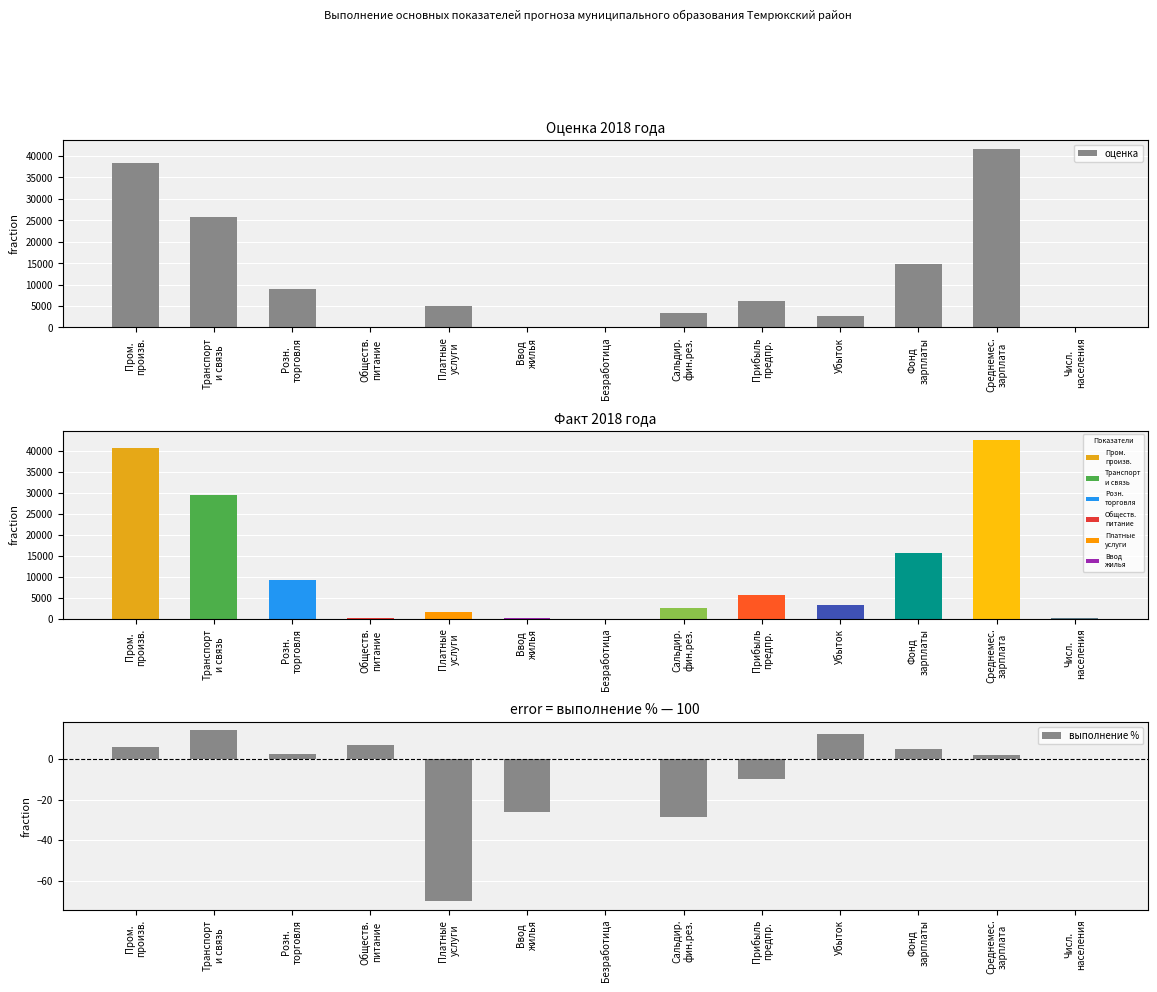

The value of выполнение % at Розн.
торговля is 2.6. True or false?

True